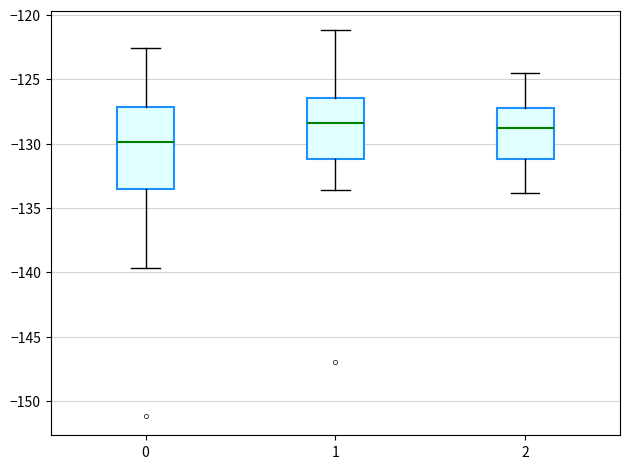

Comparing the boxes themselves (not the whiskers), which one is the tallest?

0